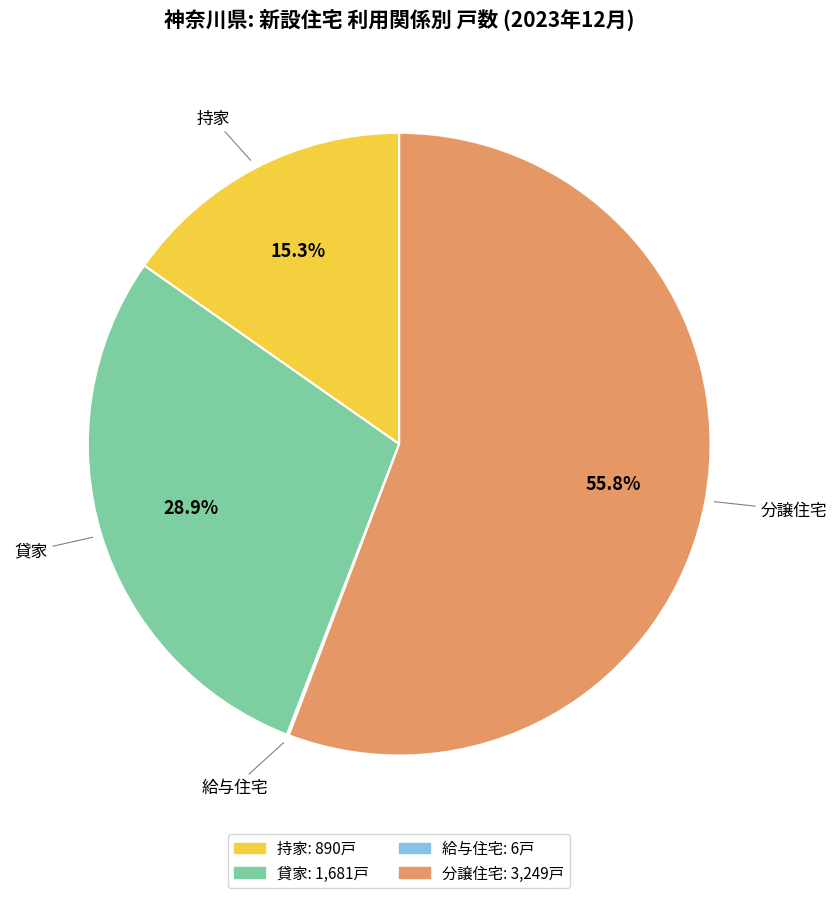

Does any single category account for the majority?

Yes